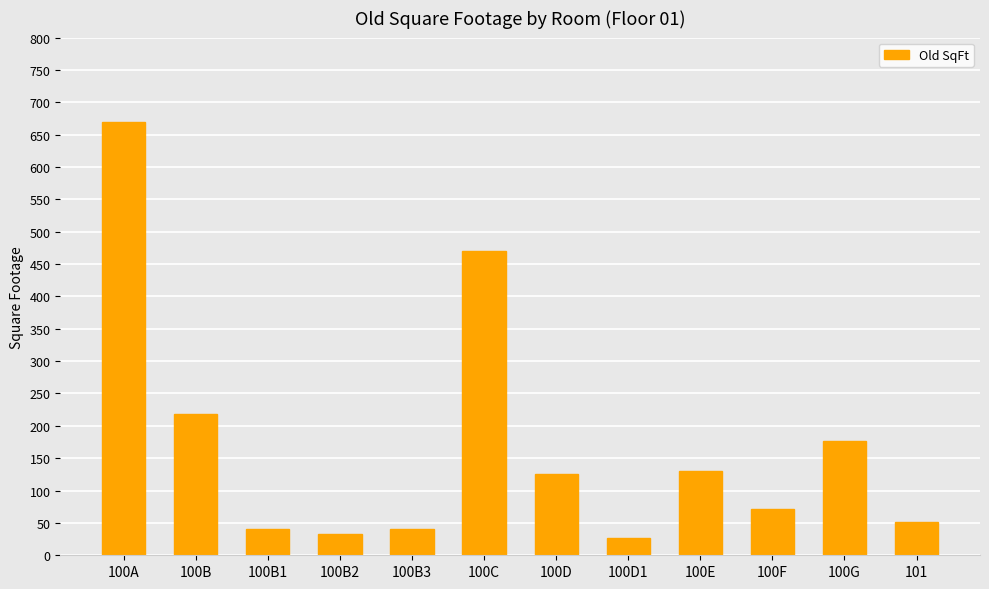

Which has a higher value, 100D or 100B2?

100D